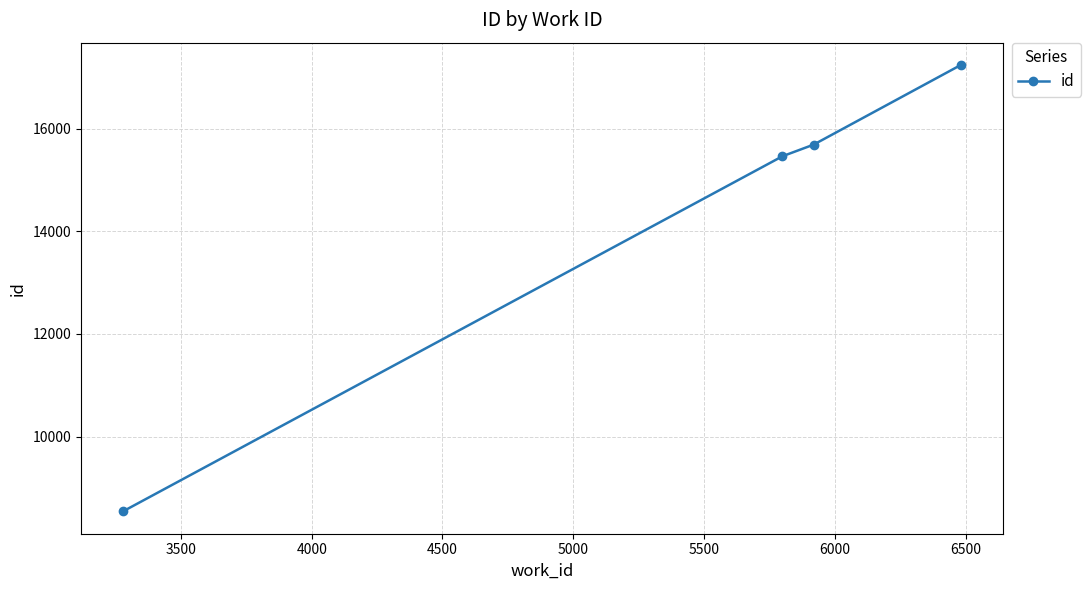

What is the value of the 3rd point from the left?

15694